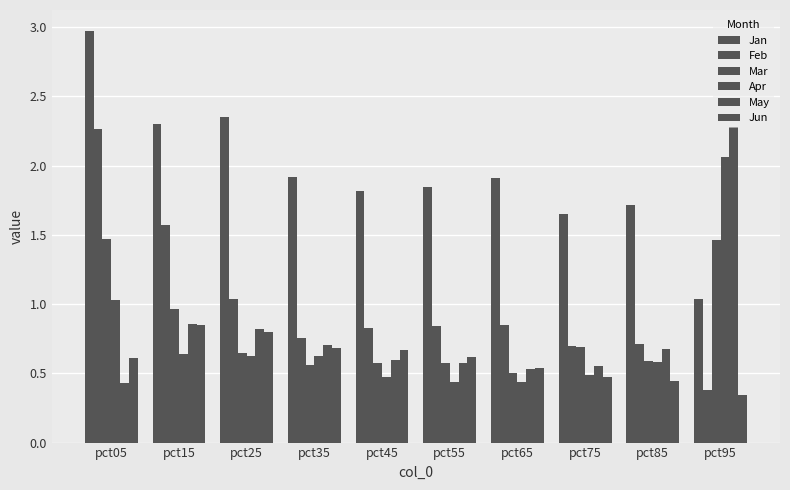

True or false: May has a value of 0.6 at pct75.

True